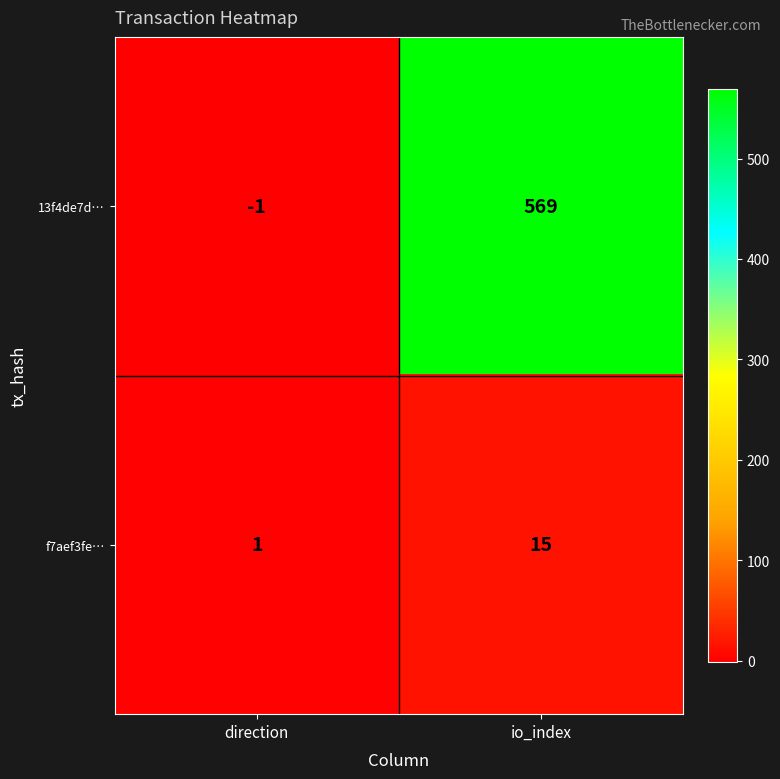

Which series changed the most between direction and io_index?

13f4de7d…